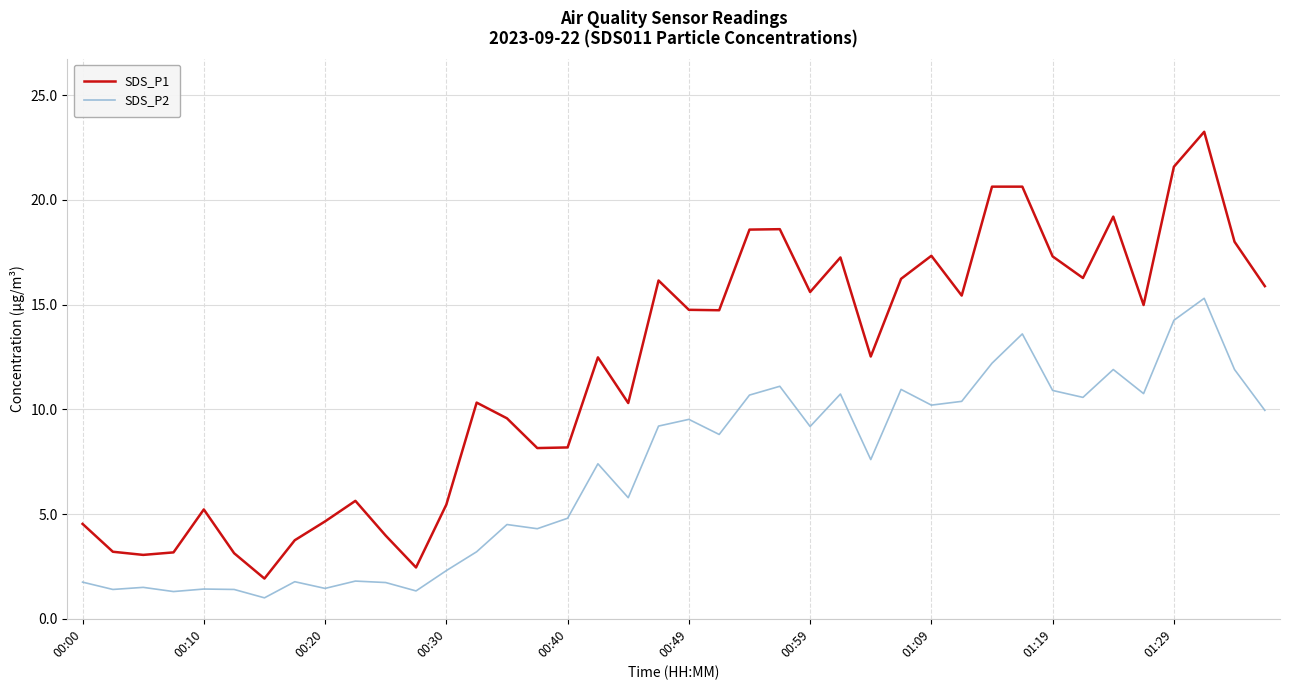

How many lines are shown in the chart?

2